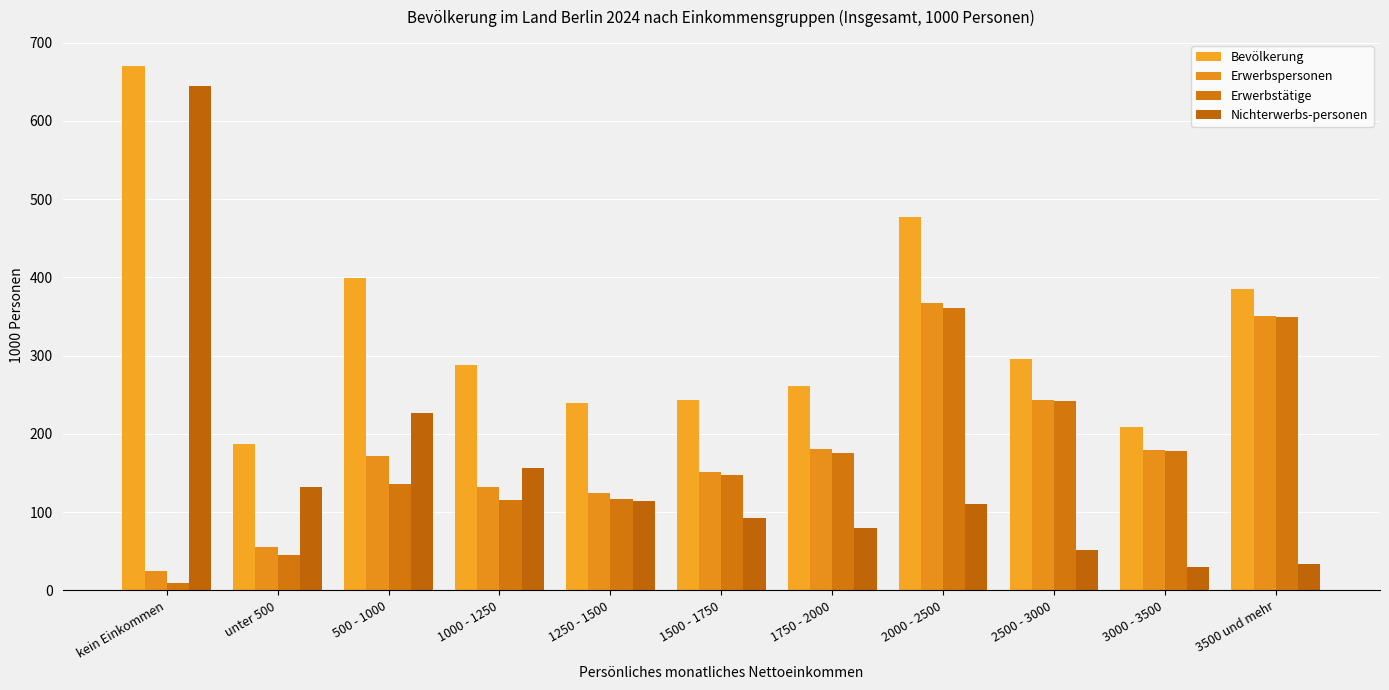

Which label corresponds to the largest value in the chart?

kein Einkommen